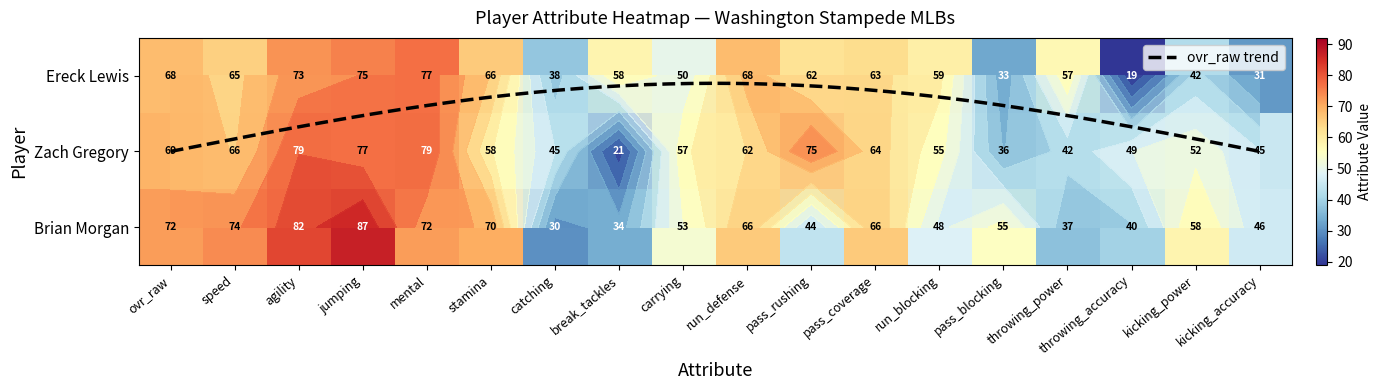

Reading left to right, transcribe all the data shown in this chart.

Brian Morgan: 72	74	82	87	72	70	30	34	53	66	44	66	48	55	37	40	58	46
Zach Gregory: 69	66	79	77	79	58	45	21	57	62	75	64	55	36	42	49	52	45
Ereck Lewis: 68	65	73	75	77	66	38	58	50	68	62	63	59	33	57	19	42	31